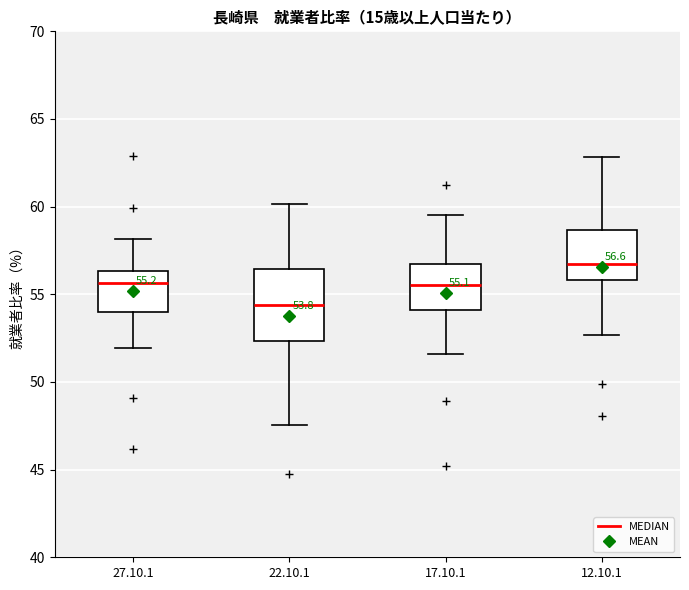

Which box is the tallest, from its lower edge to its upper edge?

22.10.1